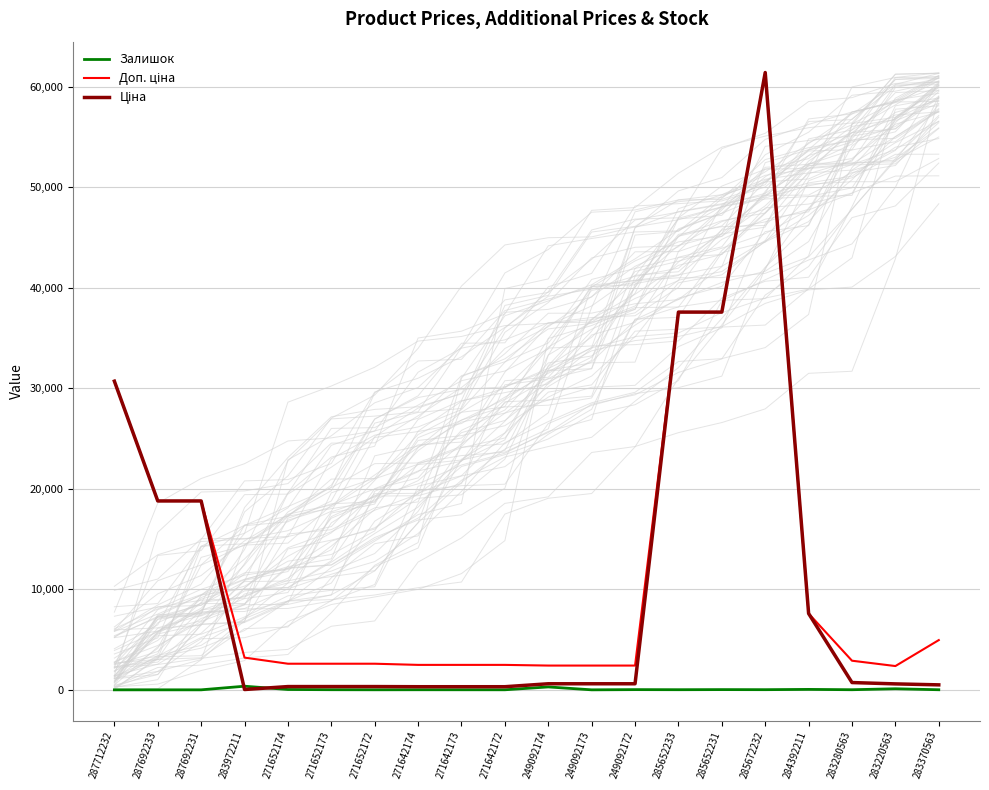

Which series has the largest range (max minus min)?

Ціна